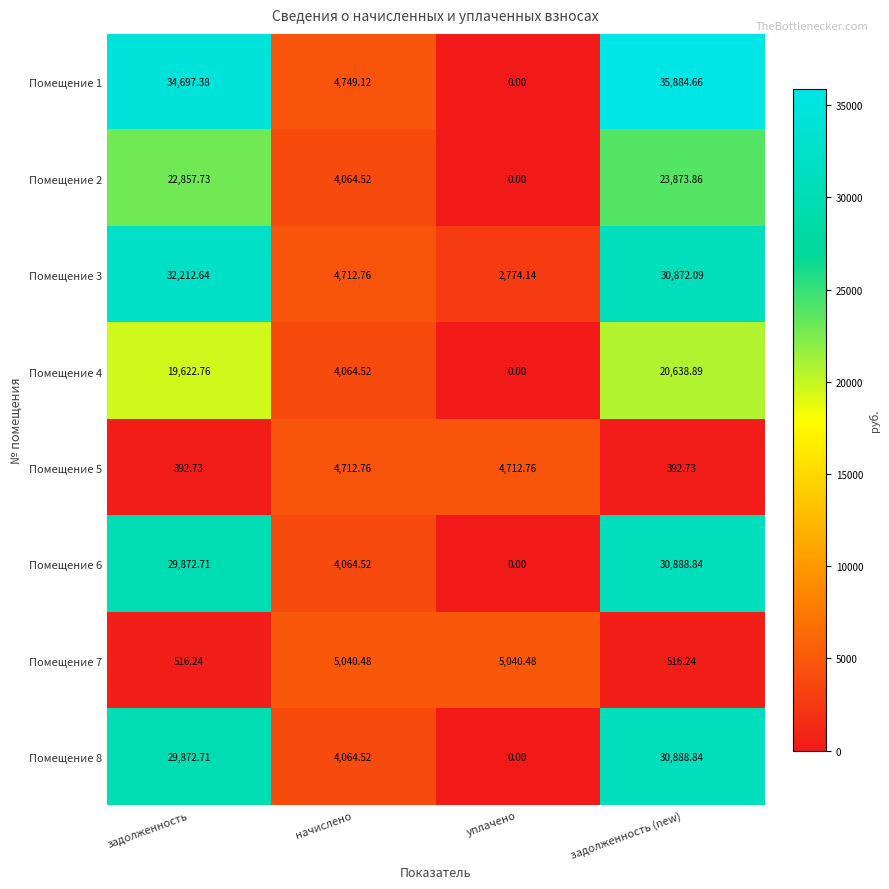

Where does the Помещение 4 series first go above 19622?

задолженность